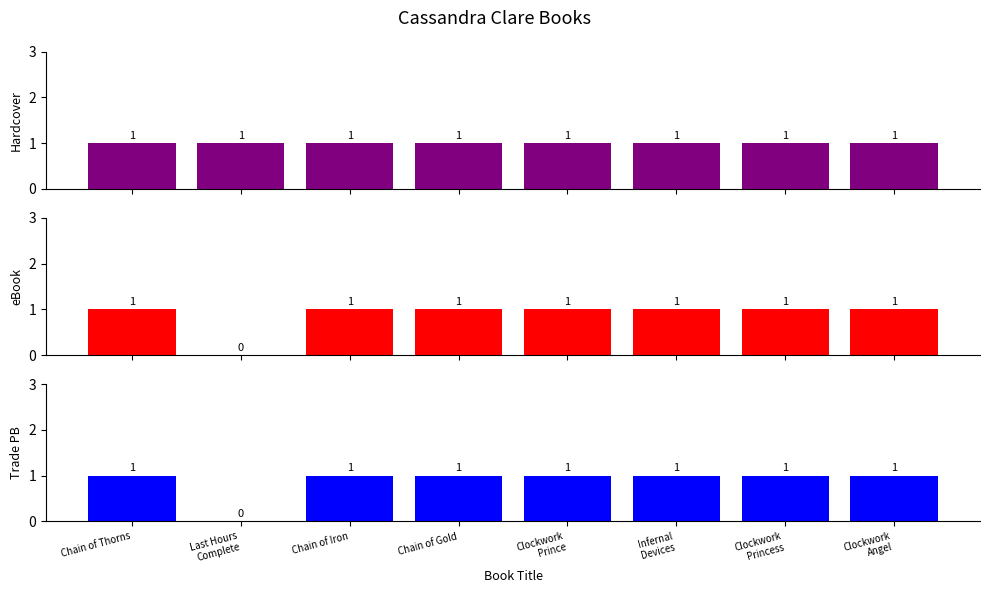

Reading left to right, list all the values displayed in this chart.

Hardcover: 1	1	1	1	1	1	1	1
eBook: 1	0	1	1	1	1	1	1
Trade Paperback: 1	0	1	1	1	1	1	1